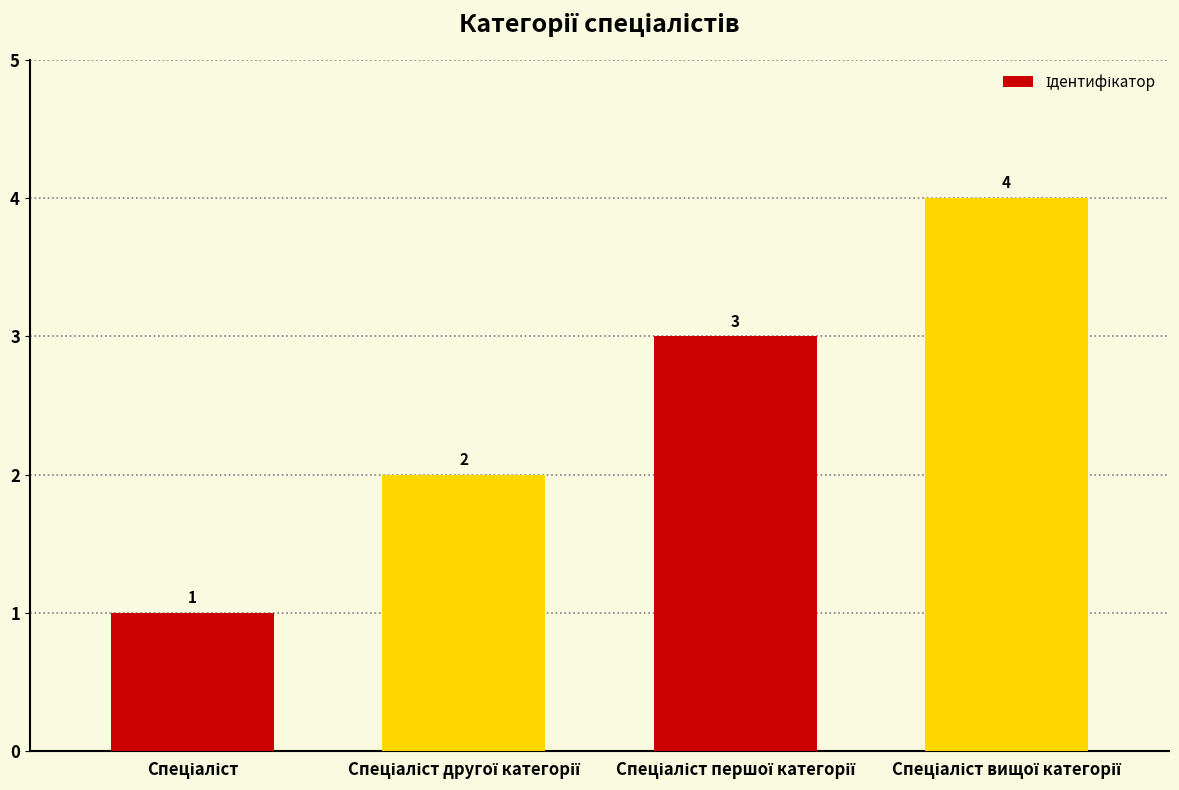

What is the value of the 2nd bar from the left?

2